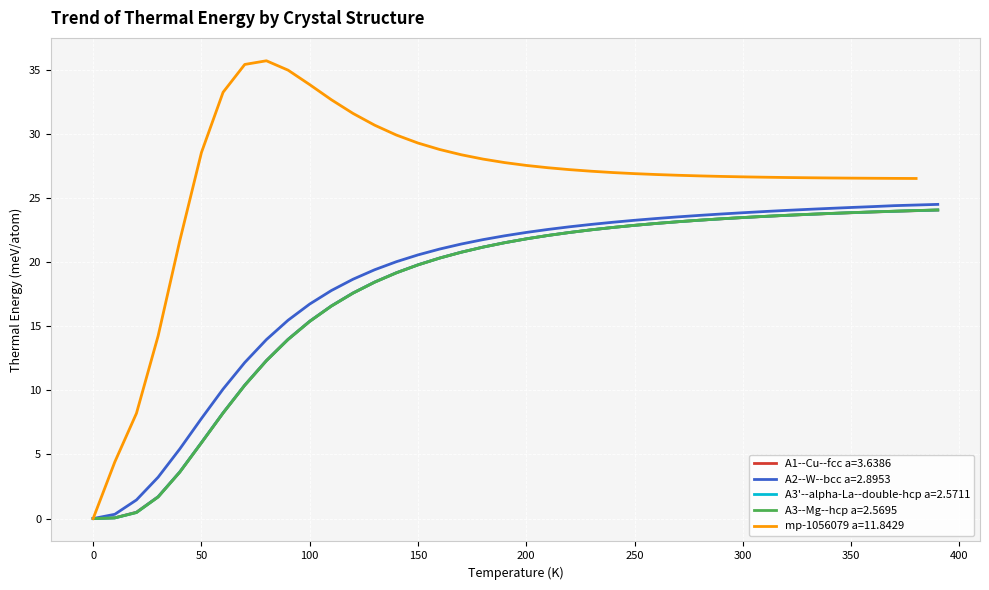

Is the value of A1--Cu--fcc a=3.6386 at 300 greater than the value of A3--Mg--hcp a=2.5695 at 50?

Yes